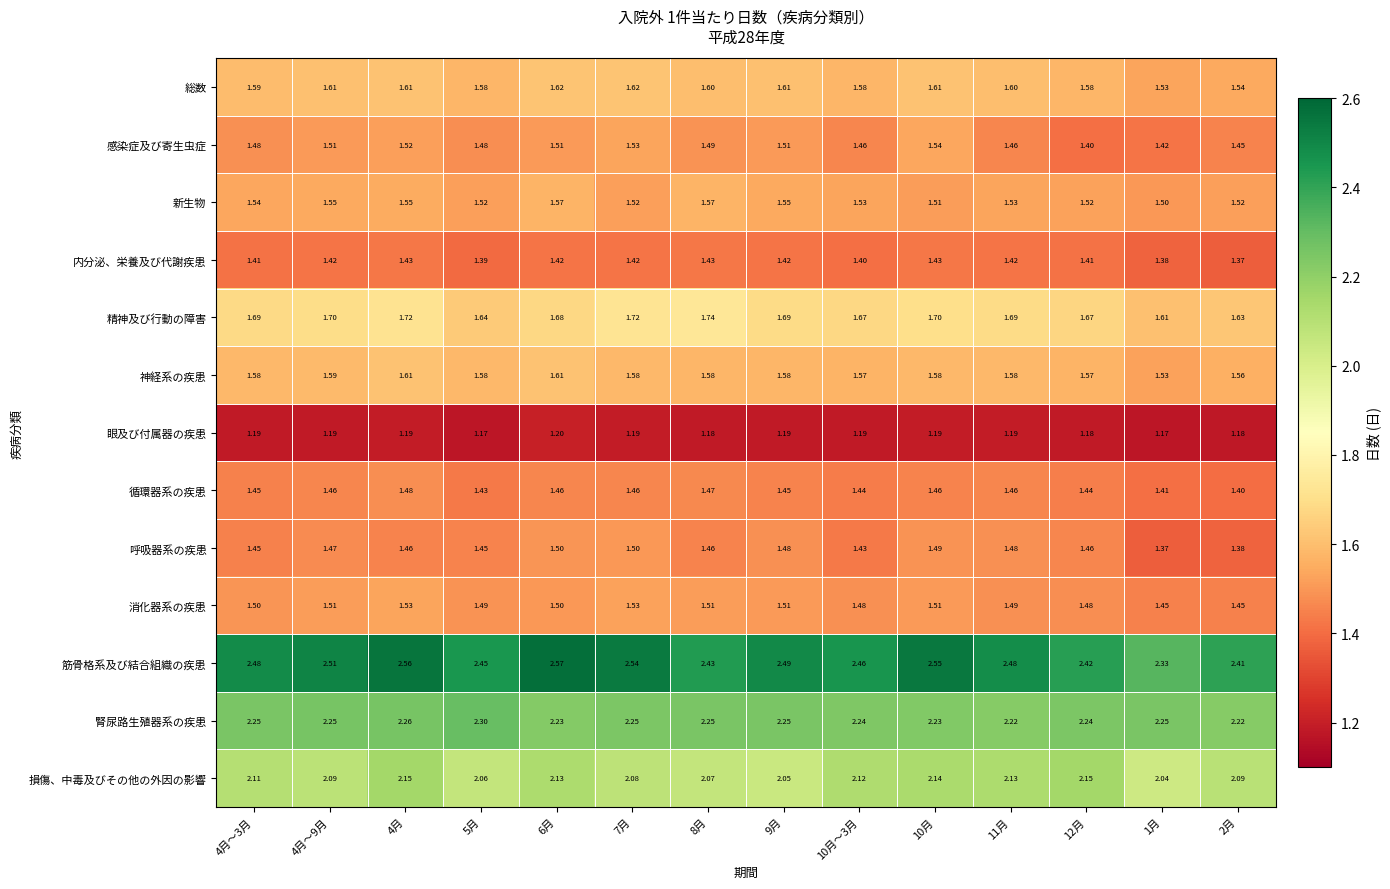

Count the number of categories in the chart.

14